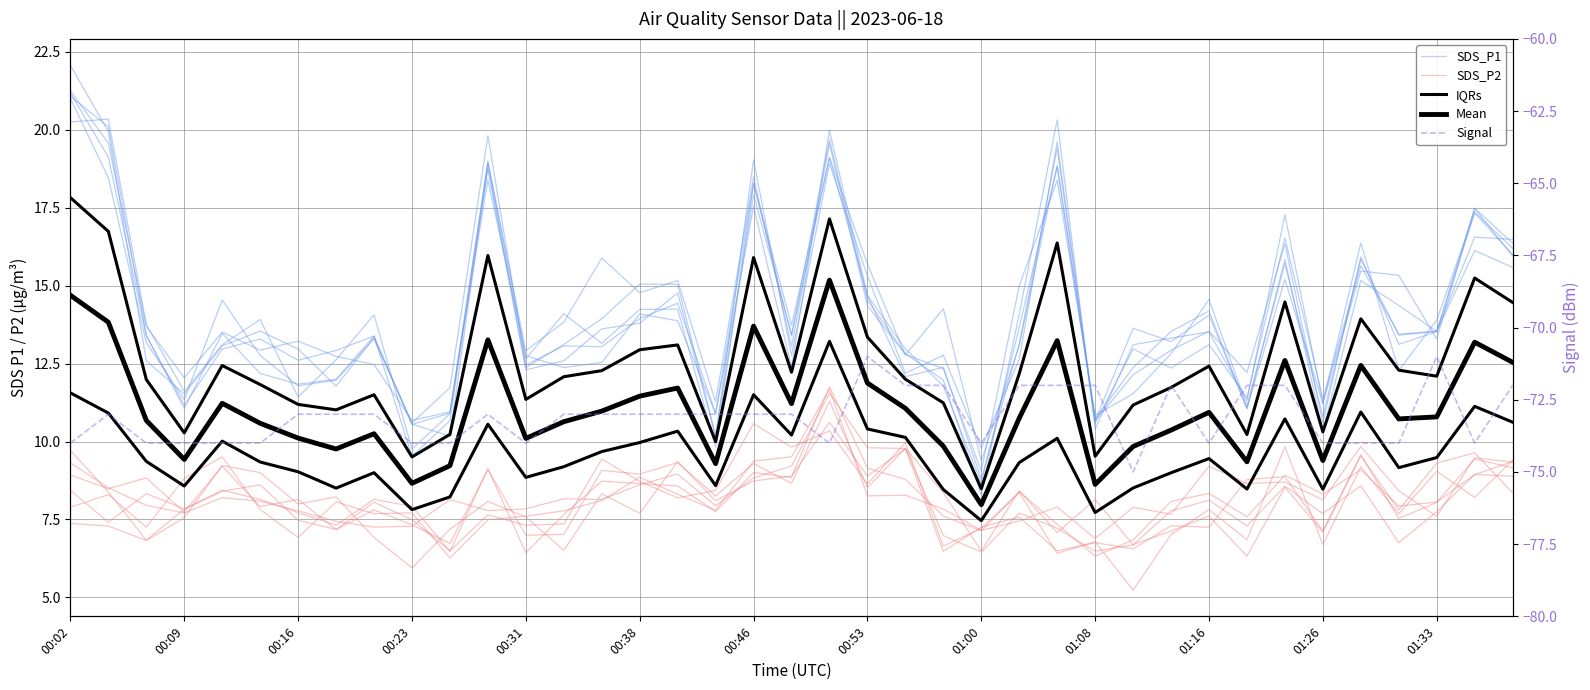

True or false: SDS_P2 and Mean cross at least once.

False